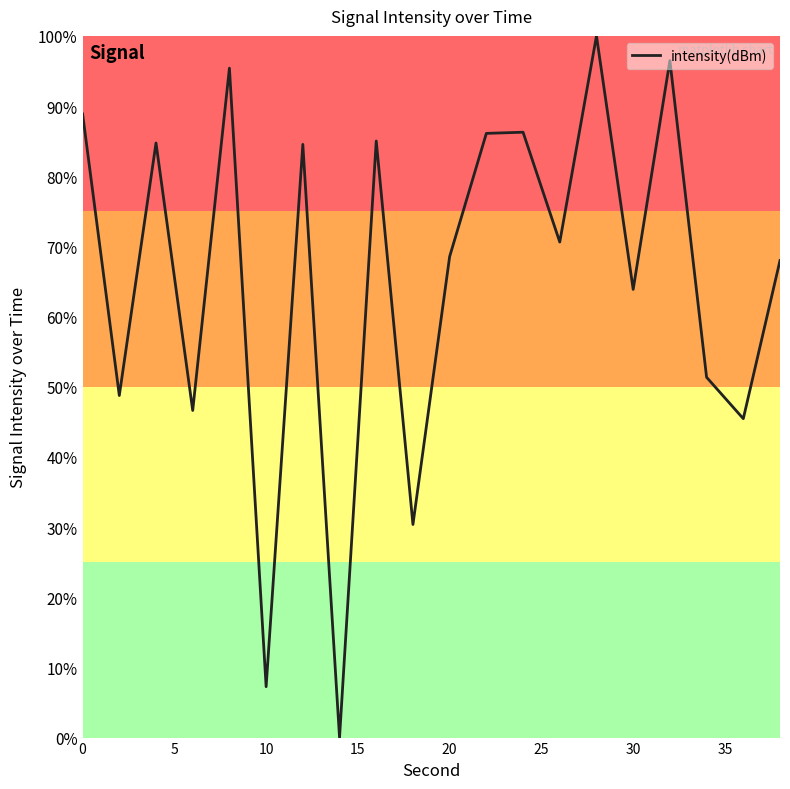

What is the greatest value displayed?

100.0